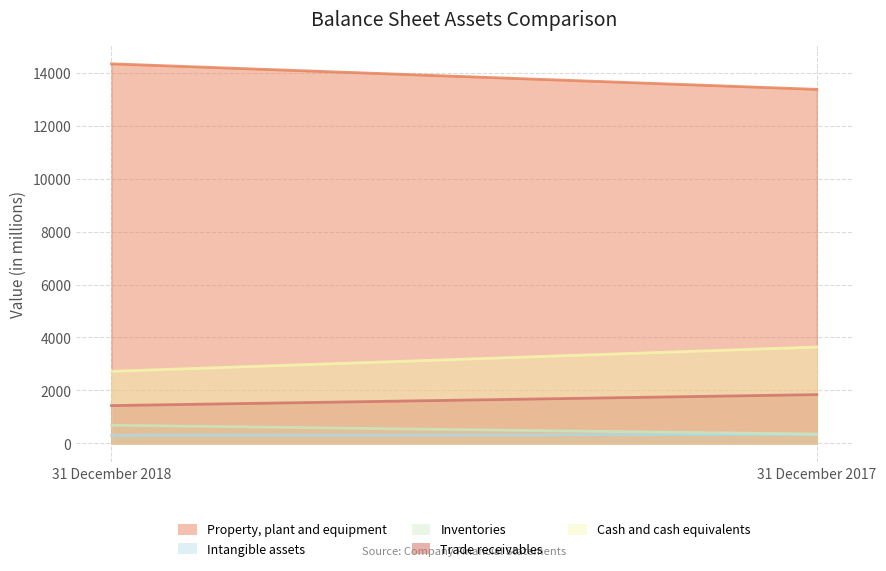

At which category is the sum across all series the highest?

31 December 2017